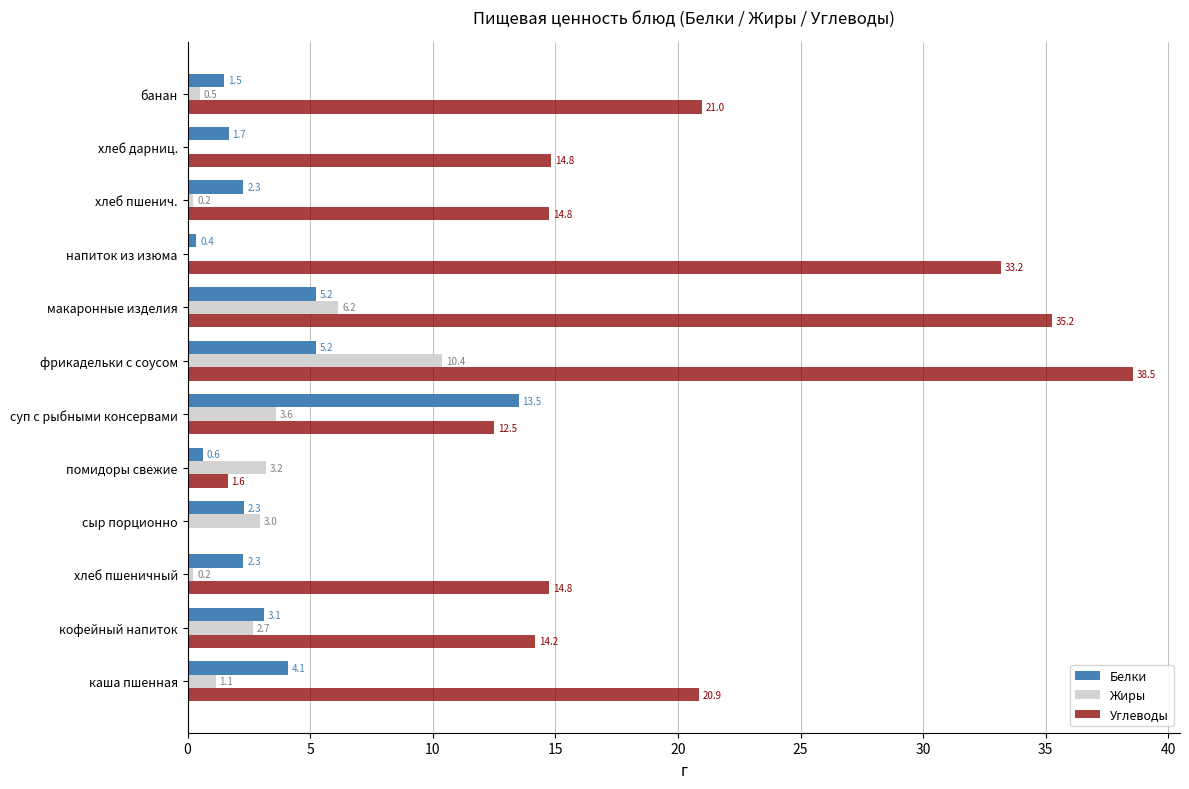

At which category is the sum across all series the highest?

фрикадельки с соусом